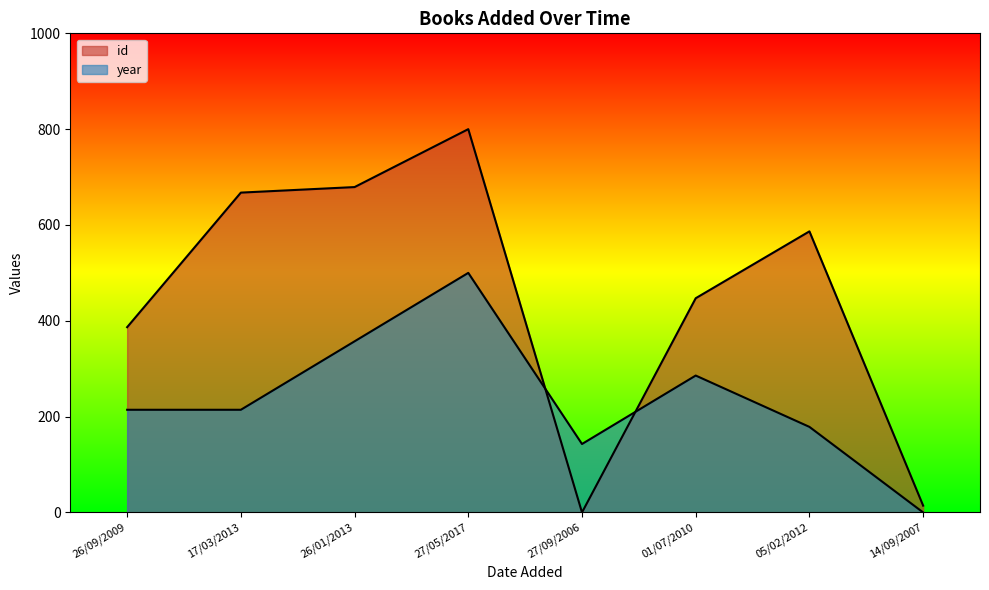

Reading right to left, extract all data points from this chart.

id: 14/09/2007=14.2	05/02/2012=586.7	01/07/2010=447.1	27/09/2006=0.0	27/05/2017=800.0	26/01/2013=679.1	17/03/2013=667.6	26/09/2009=386.7
year: 14/09/2007=0.0	05/02/2012=178.6	01/07/2010=285.7	27/09/2006=142.9	27/05/2017=500.0	26/01/2013=357.1	17/03/2013=214.3	26/09/2009=214.3